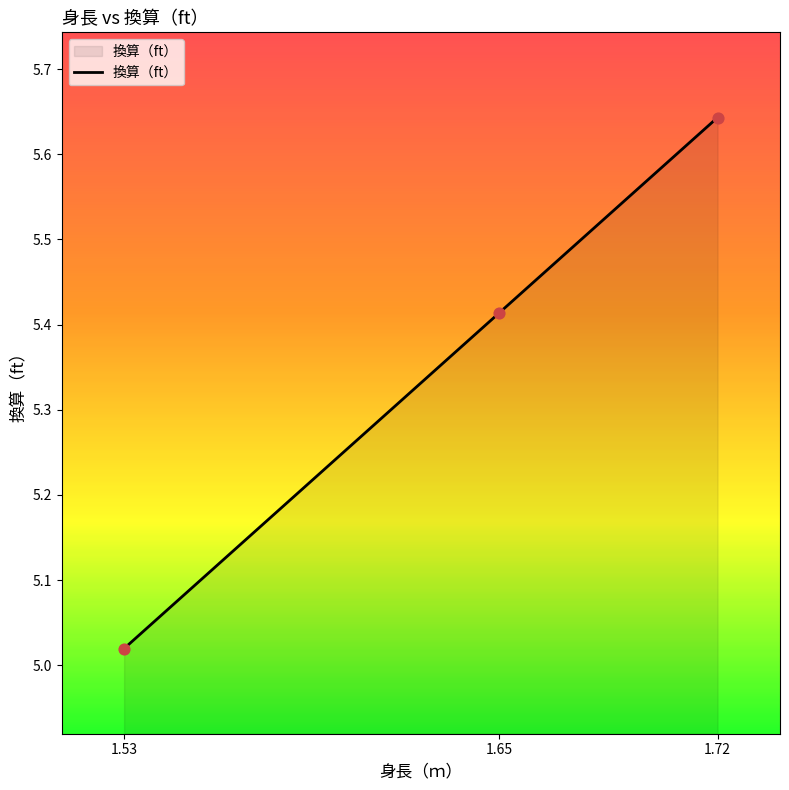

What is the change in value from 1.53 to 1.72?

+0.6